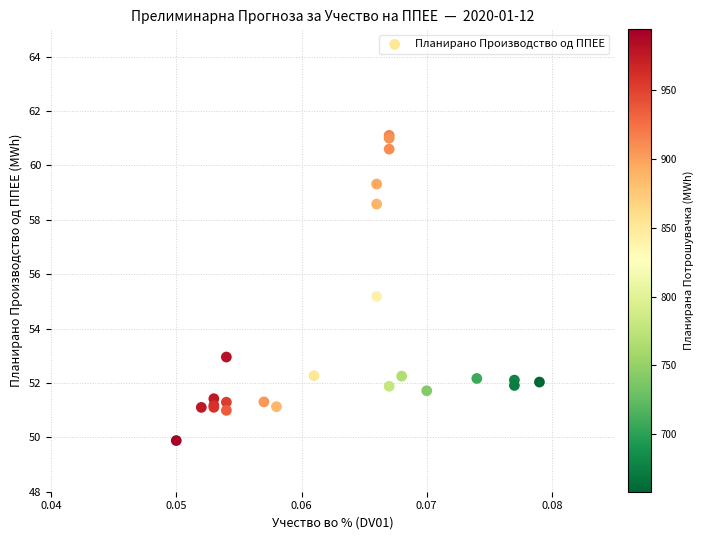

What Y value in the scatter plot is closest to 55?

55.2